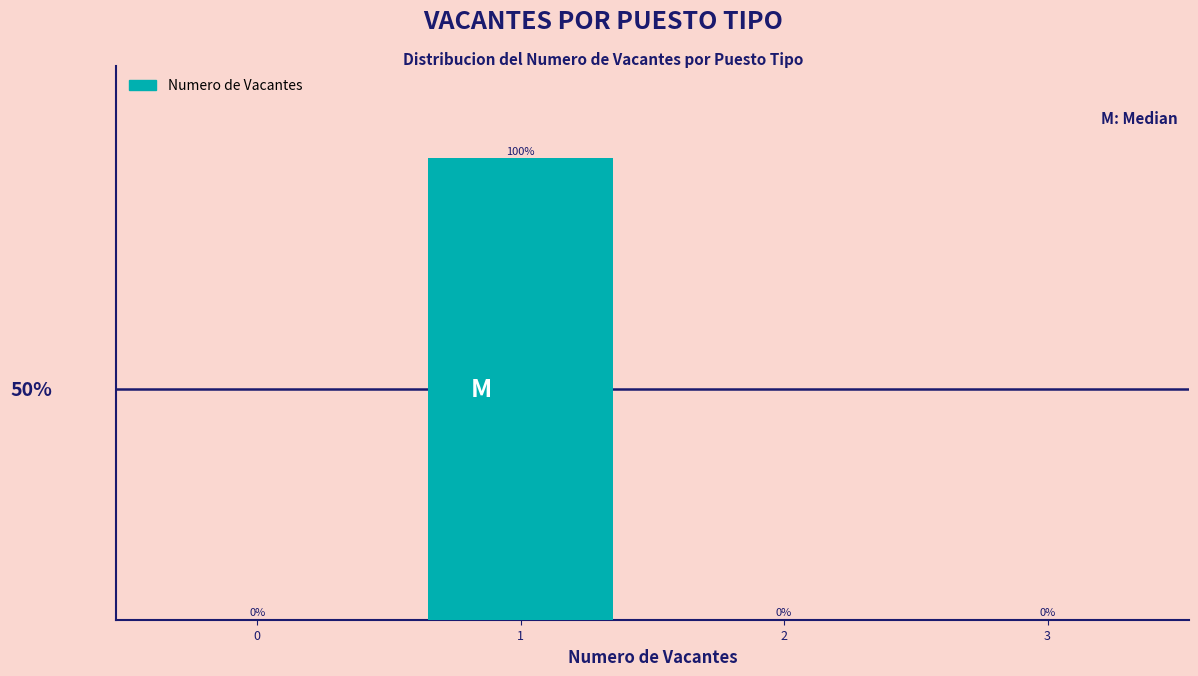

Are the bars horizontal?

No